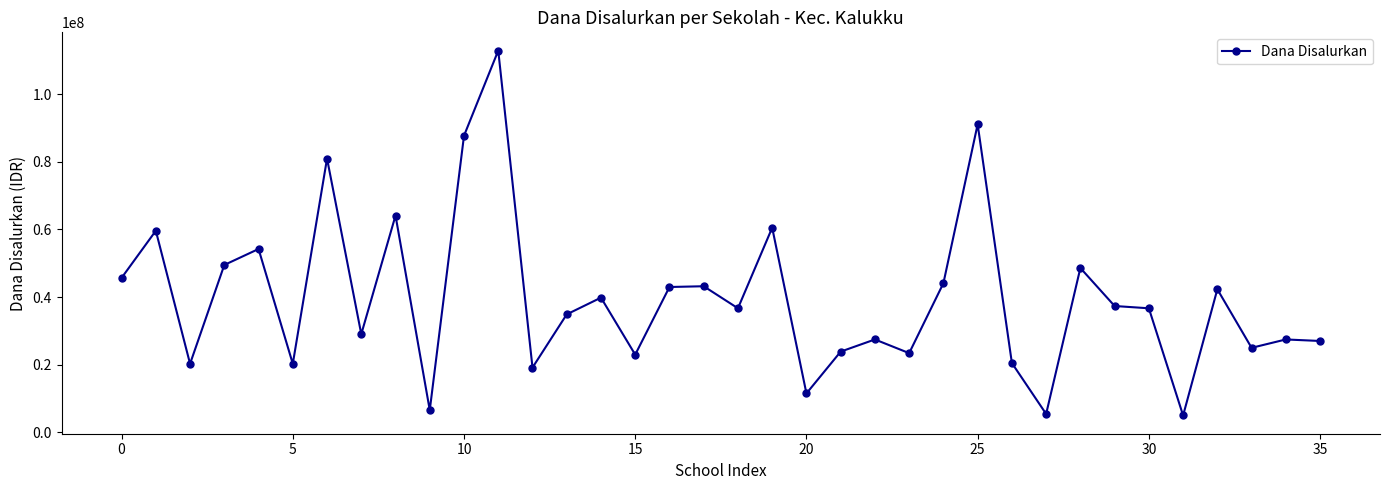

How many series are shown in this chart?

1